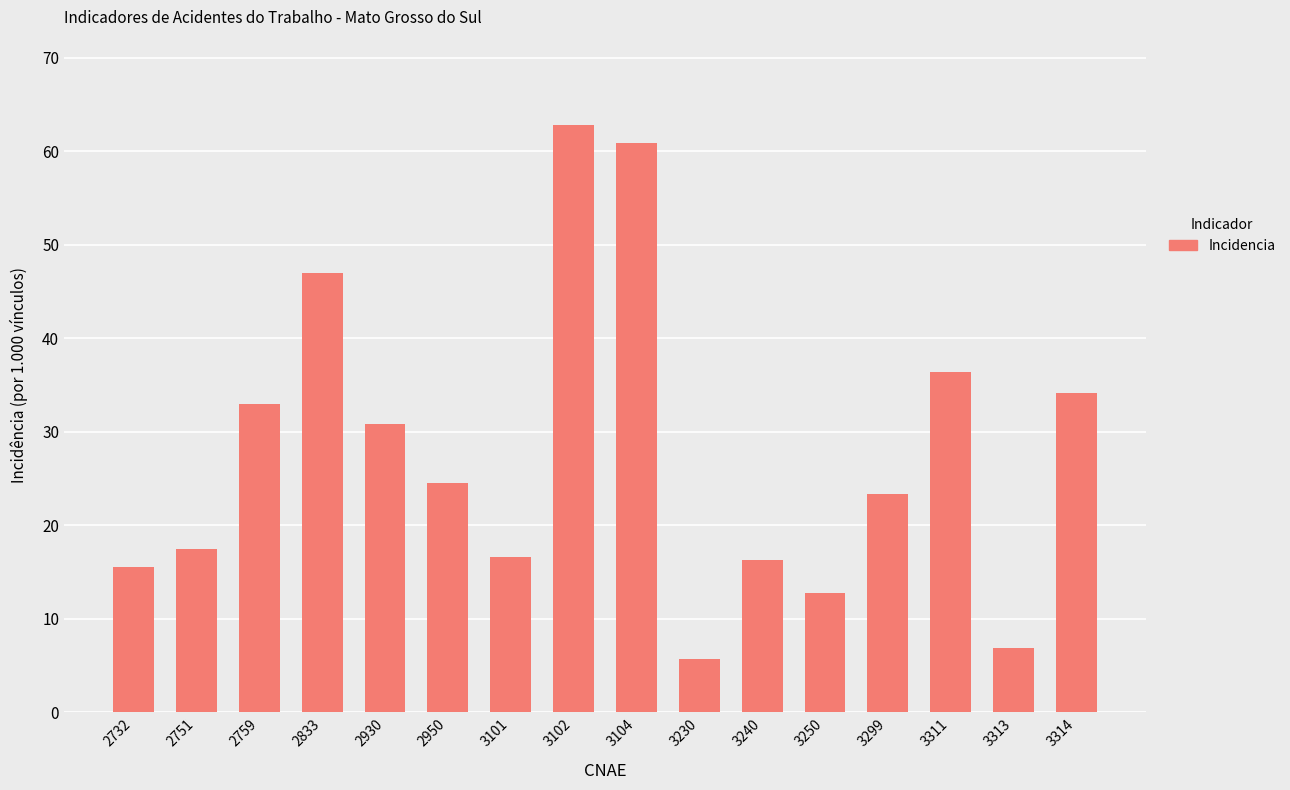

True or false: the data shows 10.6 at 3101.

False